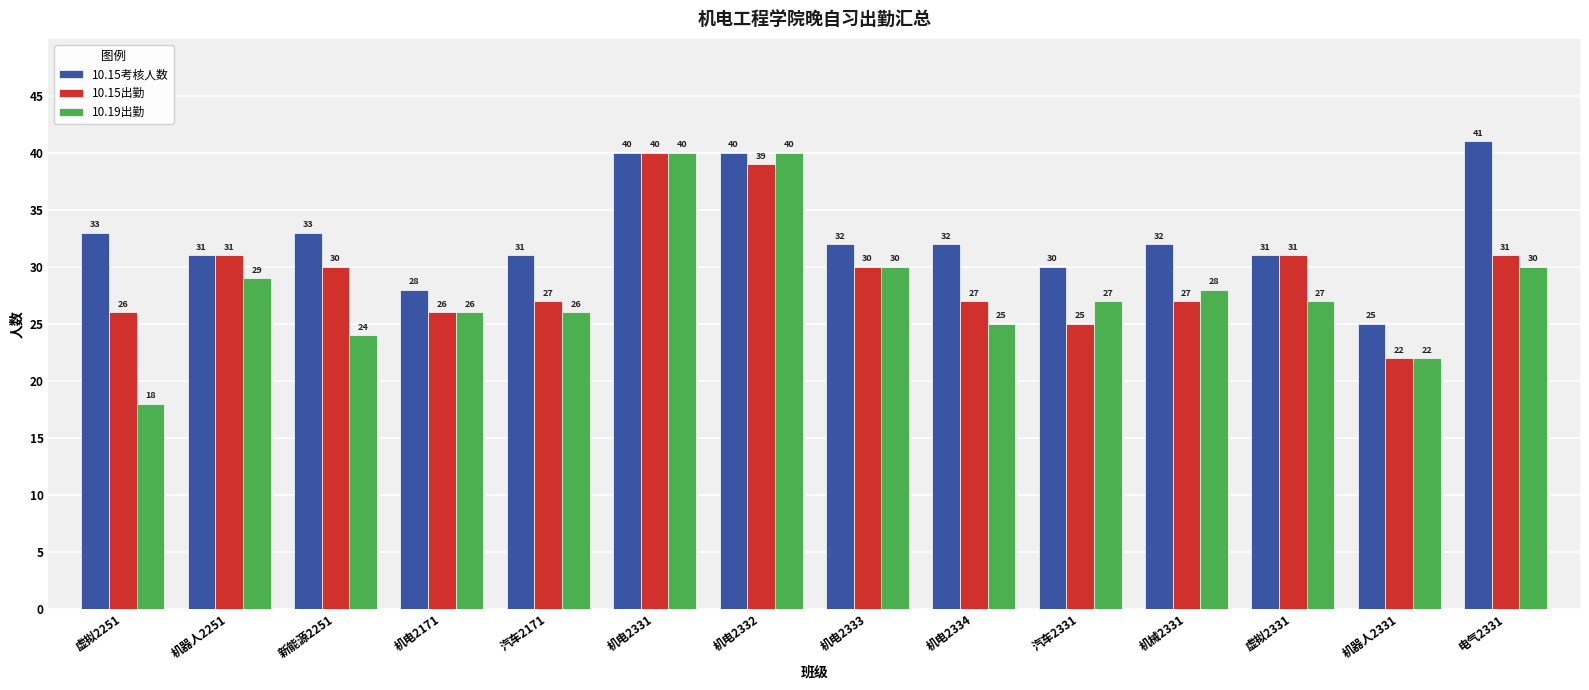

Which label corresponds to the largest value in the chart?

电气2331